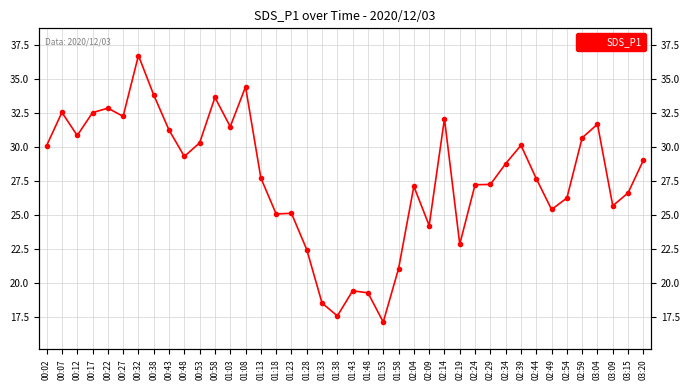

Between 00:02 and 02:39, which is larger?

02:39